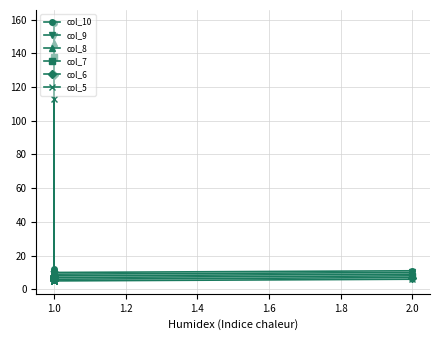

How many categories are shown in the chart?

20